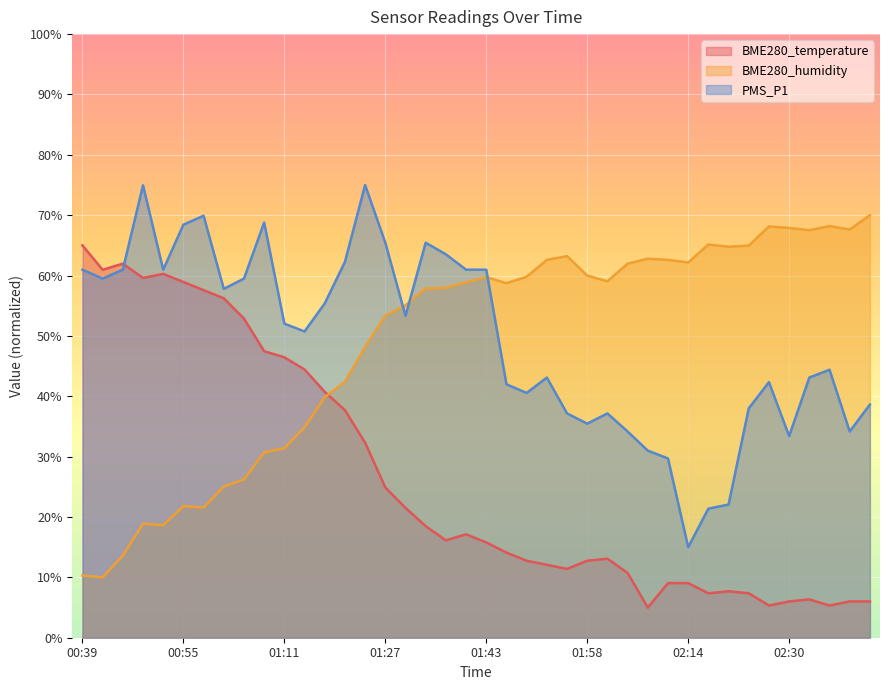

Which category has the lowest value in the BME280_humidity series?

00:42